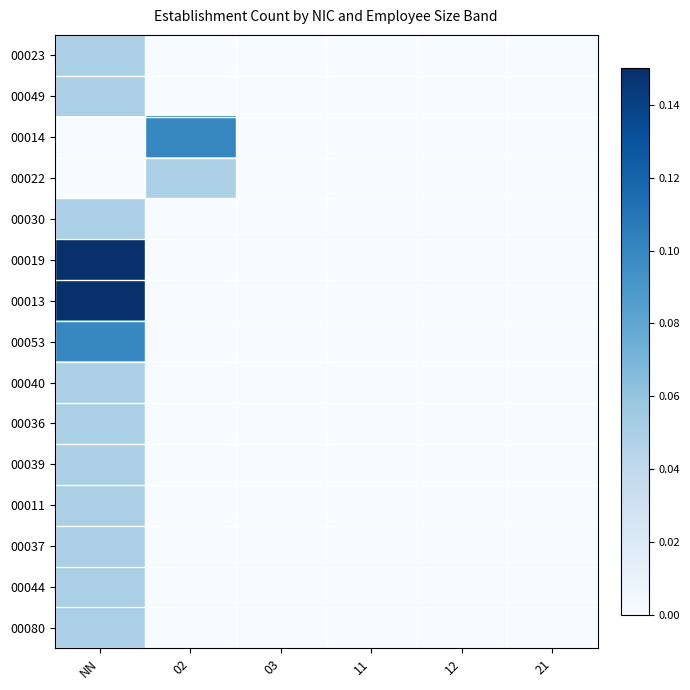

Reading left to right, transcribe all the data shown in this chart.

00023: NN=0.0	02=0.0	03=0.0	11=0.0	12=0.0	21=0.0
00049: NN=0.0	02=0.0	03=0.0	11=0.0	12=0.0	21=0.0
00014: NN=0.0	02=0.1	03=0.0	11=0.0	12=0.0	21=0.0
00022: NN=0.0	02=0.0	03=0.0	11=0.0	12=0.0	21=0.0
00030: NN=0.0	02=0.0	03=0.0	11=0.0	12=0.0	21=0.0
00019: NN=0.1	02=0.0	03=0.0	11=0.0	12=0.0	21=0.0
00013: NN=0.1	02=0.0	03=0.0	11=0.0	12=0.0	21=0.0
00053: NN=0.1	02=0.0	03=0.0	11=0.0	12=0.0	21=0.0
00040: NN=0.0	02=0.0	03=0.0	11=0.0	12=0.0	21=0.0
00036: NN=0.0	02=0.0	03=0.0	11=0.0	12=0.0	21=0.0
00039: NN=0.0	02=0.0	03=0.0	11=0.0	12=0.0	21=0.0
00011: NN=0.0	02=0.0	03=0.0	11=0.0	12=0.0	21=0.0
00037: NN=0.0	02=0.0	03=0.0	11=0.0	12=0.0	21=0.0
00044: NN=0.0	02=0.0	03=0.0	11=0.0	12=0.0	21=0.0
00080: NN=0.0	02=0.0	03=0.0	11=0.0	12=0.0	21=0.0